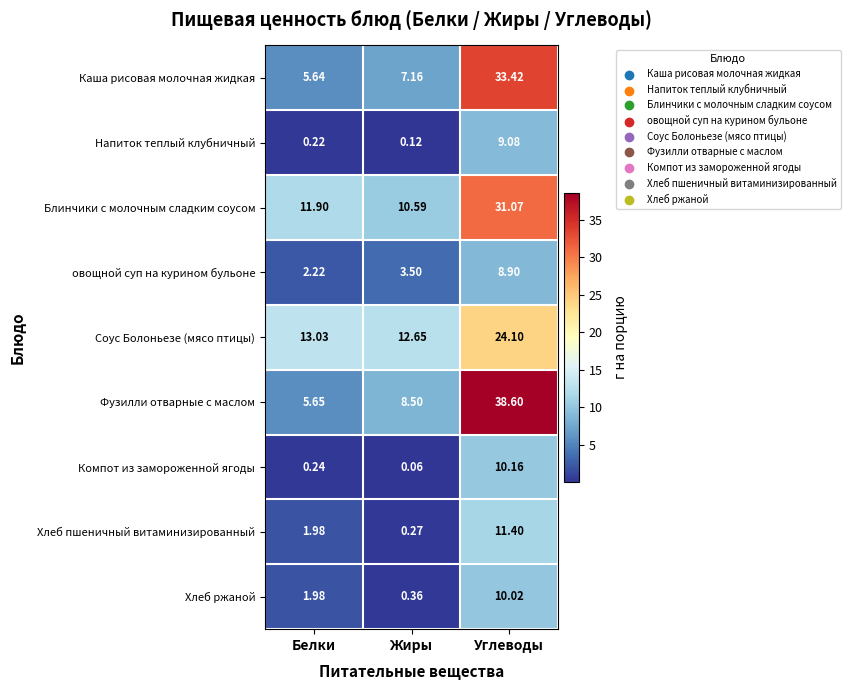

List the series in order of their peak value, highest first.

Фузилли отварные с маслом, Каша рисовая молочная жидкая, Блинчики с молочным сладким соусом, Соус Болоньезе (мясо птицы), Хлеб пшеничный витаминизированный, Компот из замороженной ягоды, Хлеб ржаной, Напиток теплый клубничный, овощной суп на курином бульоне